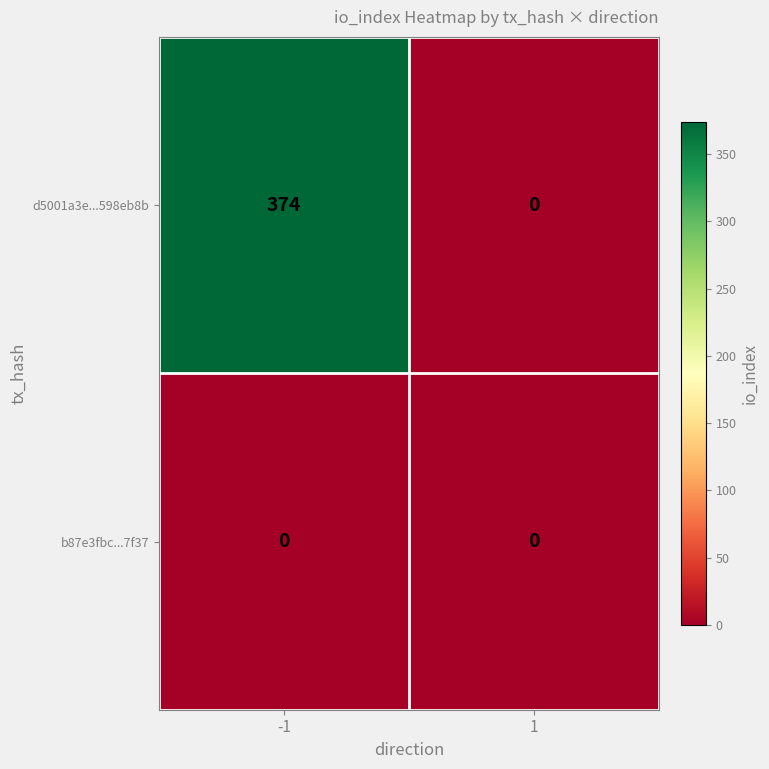

What is the difference between the highest and lowest values at -1?

374